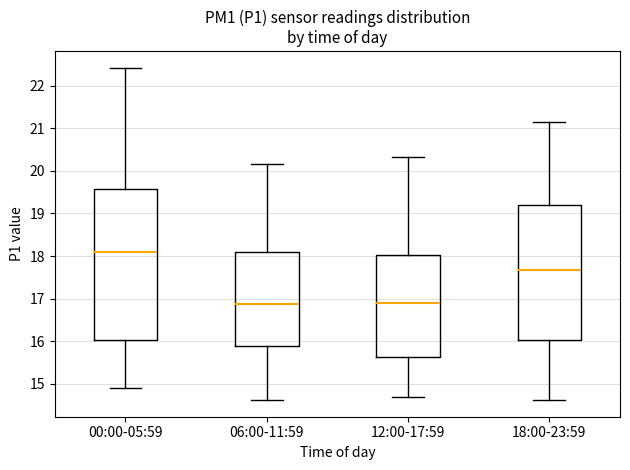

Comparing the boxes themselves (not the whiskers), which one is the tallest?

00:00-05:59